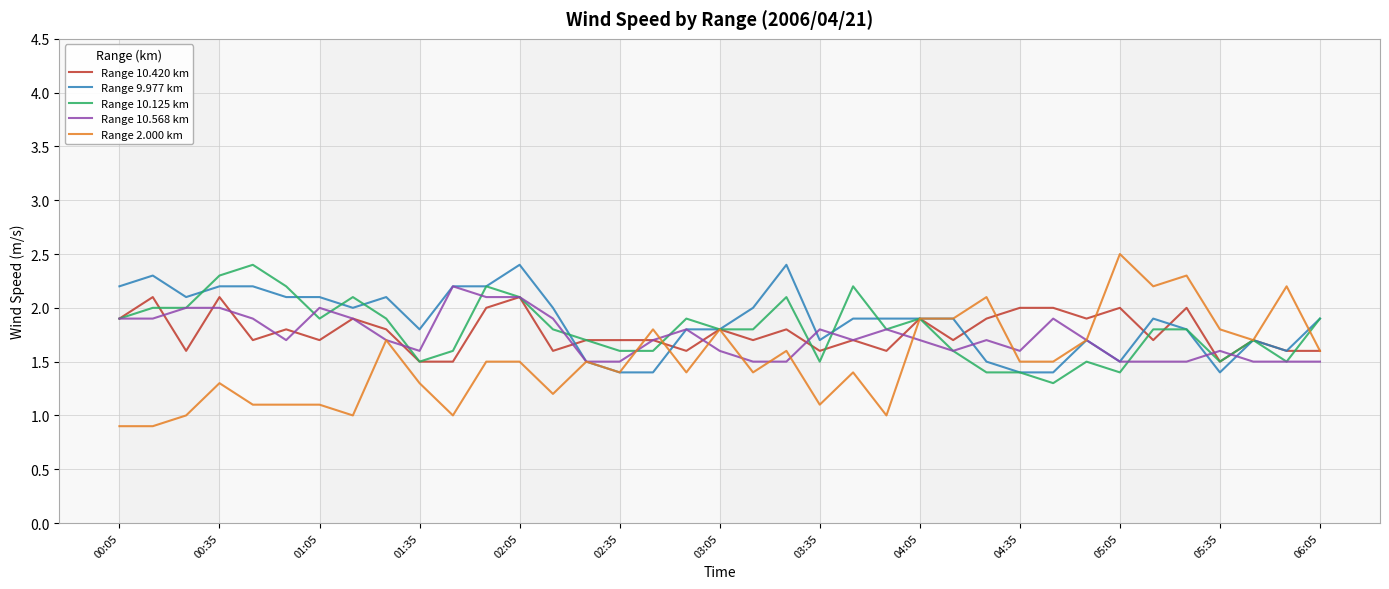

What is the smallest value displayed?

0.9